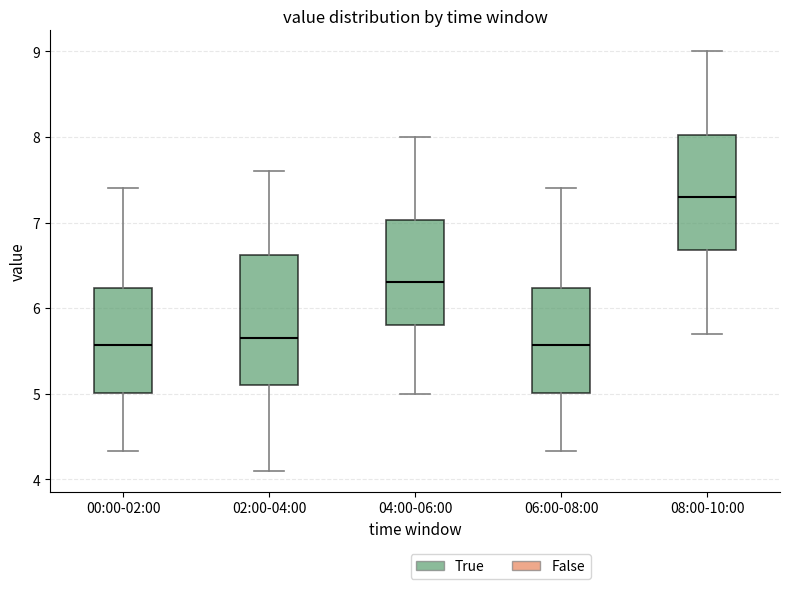

Where is the lower edge of the box for 02:00-04:00 on the y-axis? The values are not printed on the chart, so give them approximately, as read against the axis.

5.1